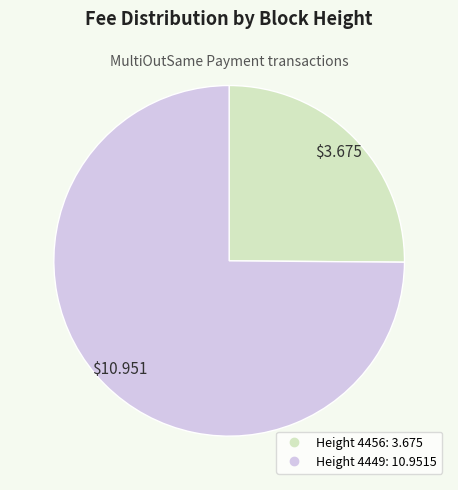

Is there any slice that represents more than half of the pie?

Yes